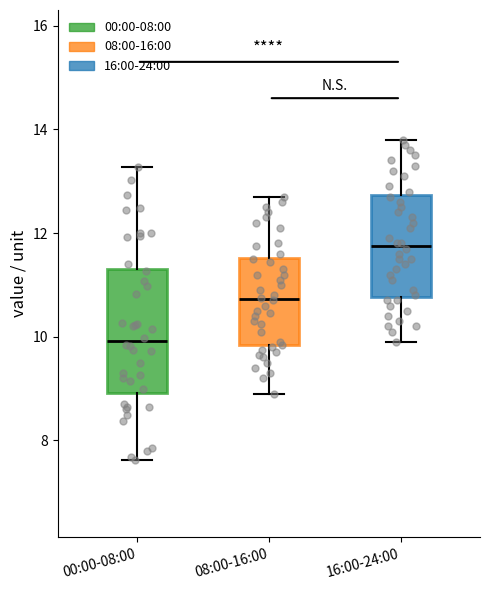

Comparing the boxes themselves (not the whiskers), which one is the tallest?

00:00-08:00